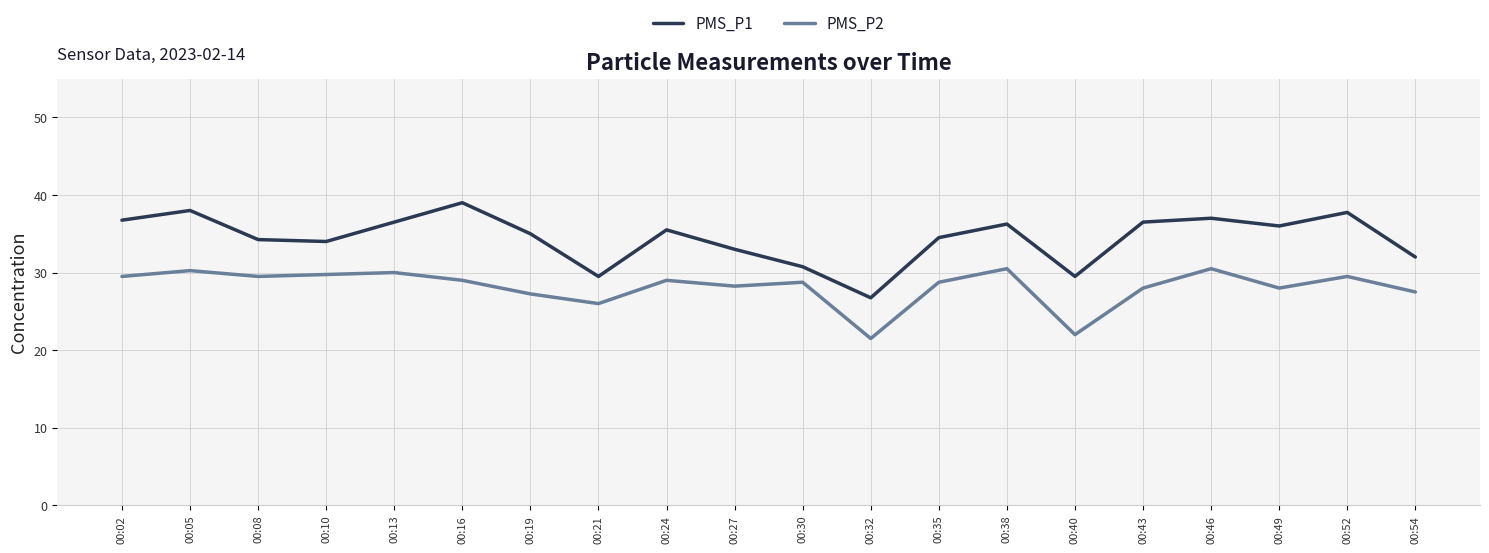

What is the difference between the maximum and second lowest values in the PMS_P1 series?

9.5